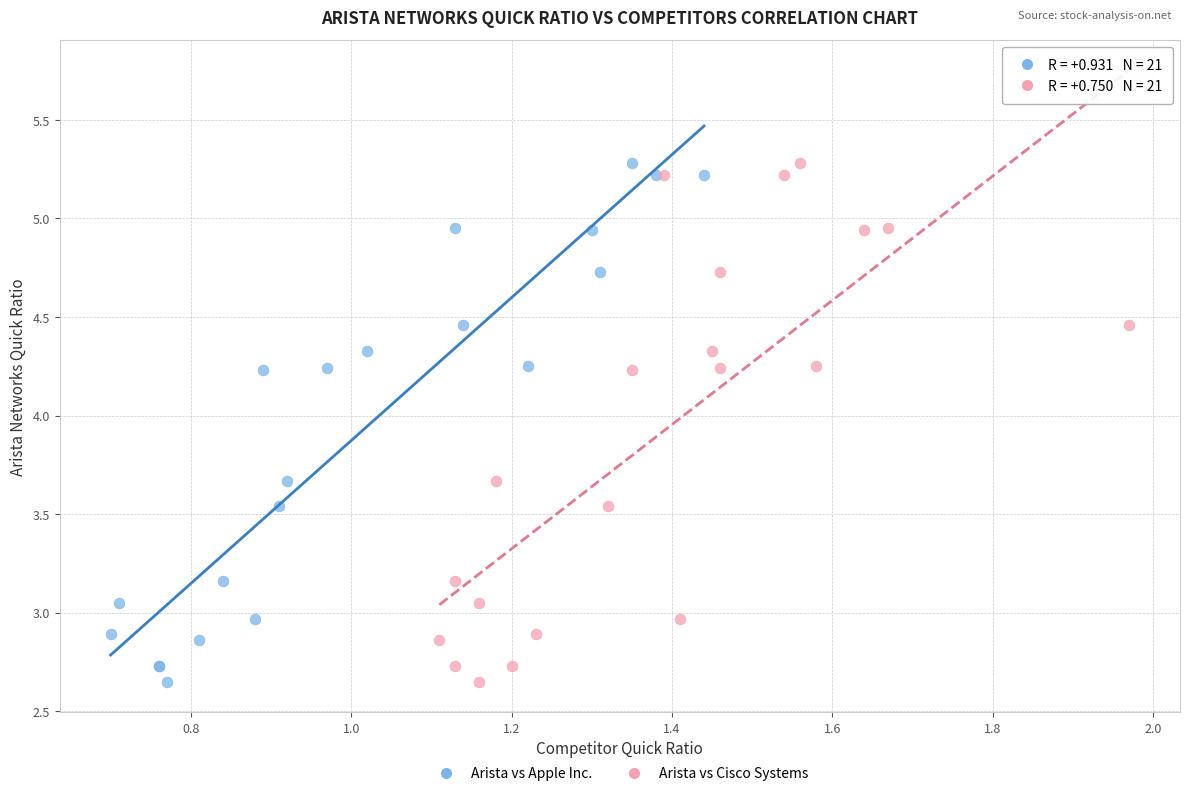

What are all the series names shown in the legend?

Arista vs Apple Inc., Arista vs Cisco Systems